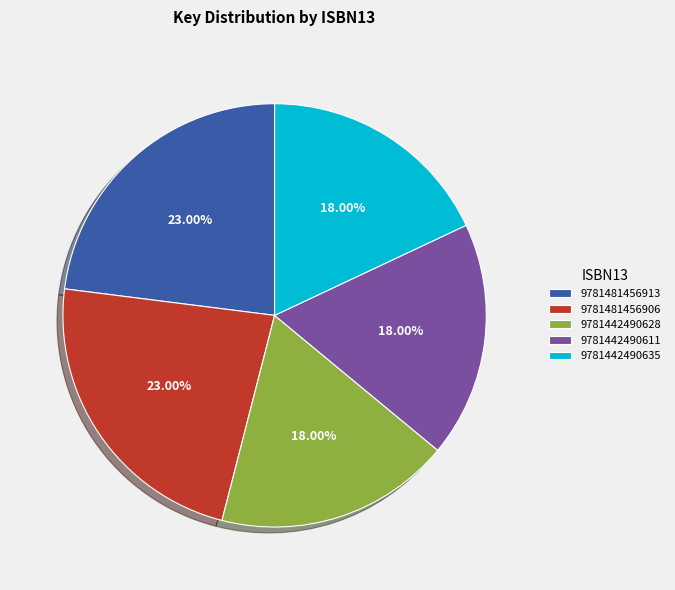

Is there a majority slice in this chart?

No